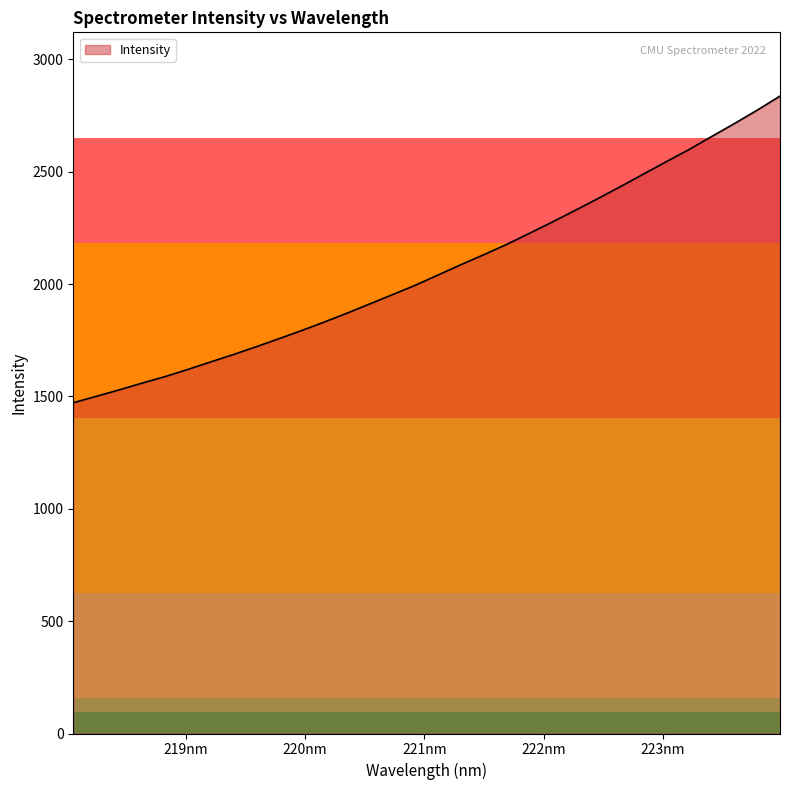

What is the greatest value displayed?

2836.9